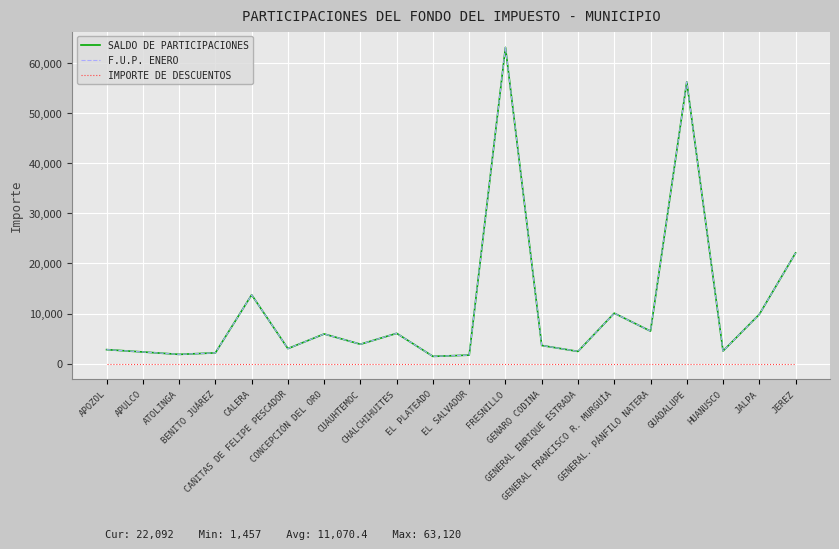

Is this an area chart (filled region under the line)?

No